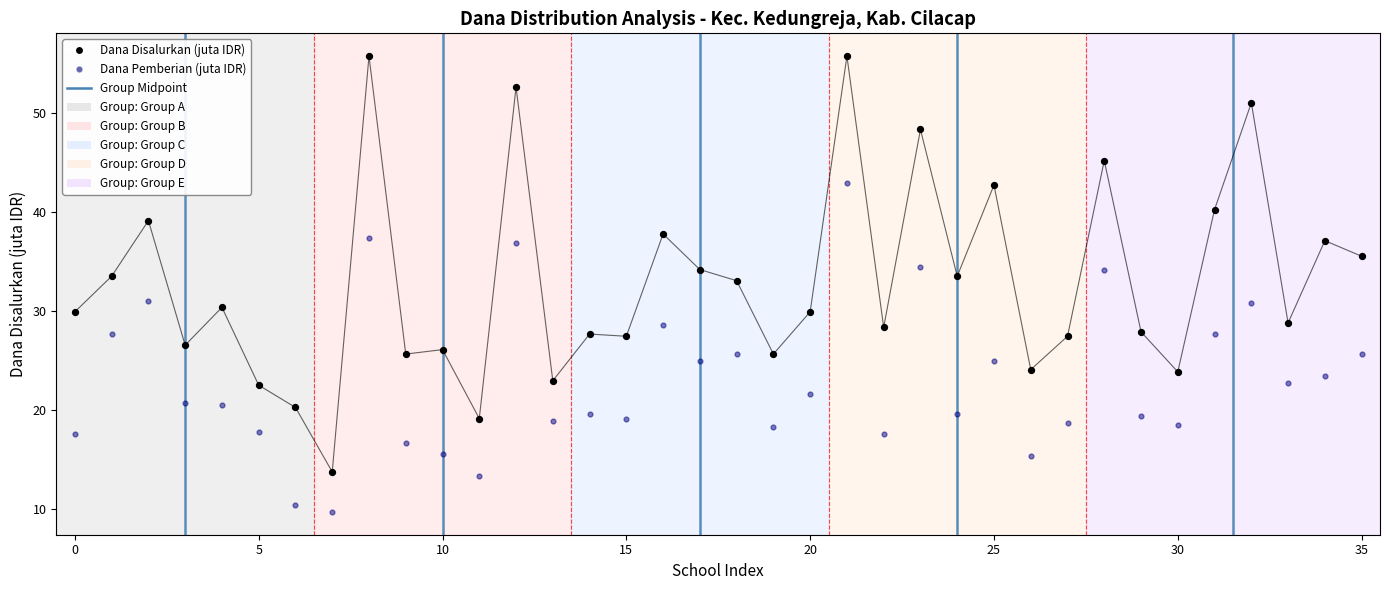

Across all data points, what is the range of Y values (max minus min)?

46.1